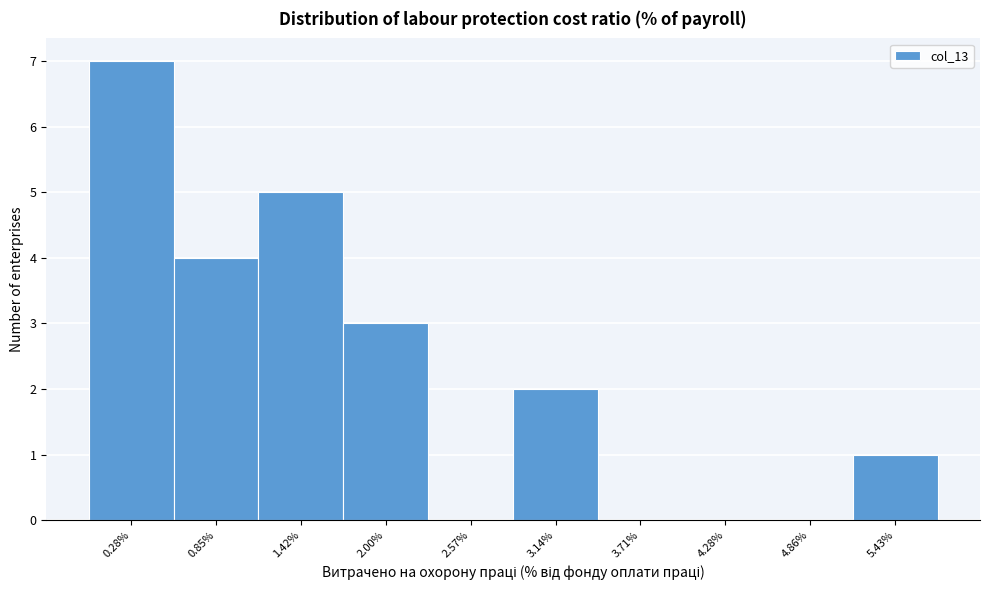

Reading left to right, what are all the values shown in this chart?

0.28%=7	0.85%=4	1.42%=5	2.00%=3	2.57%=0	3.14%=2	3.71%=0	4.28%=0	4.86%=0	5.43%=1